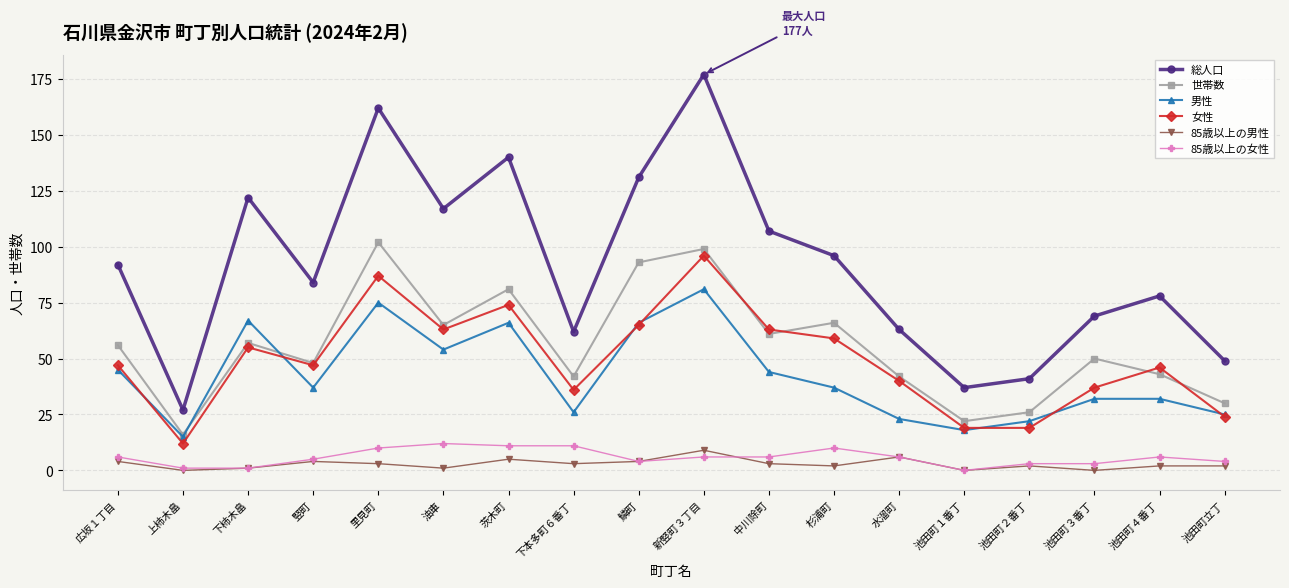

In 男性, how many points are lower than both neighbors (excluding endpoints)?

5